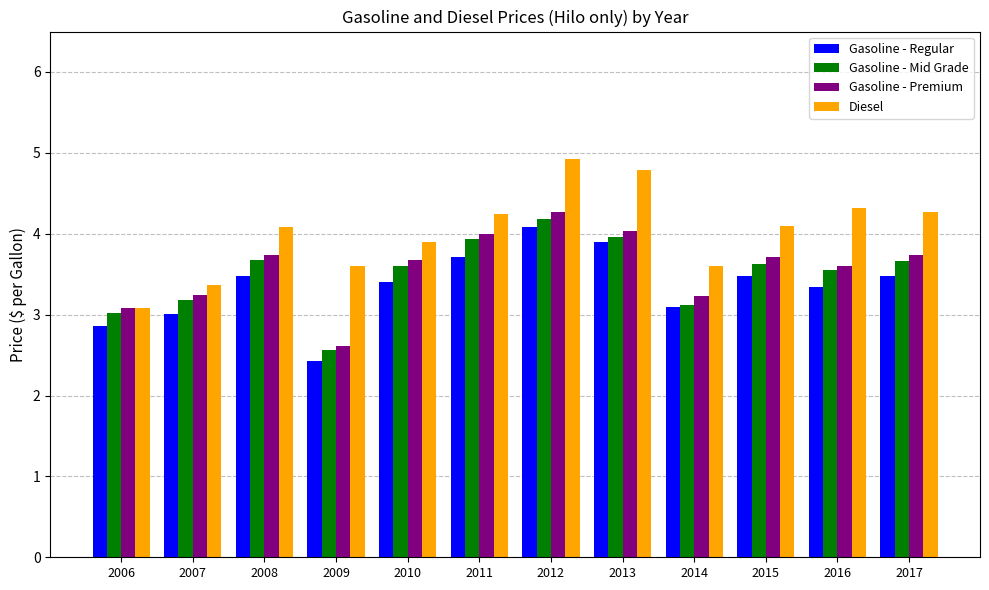

What is the value of the Gasoline - Regular bar at the 11th from the left?

3.3